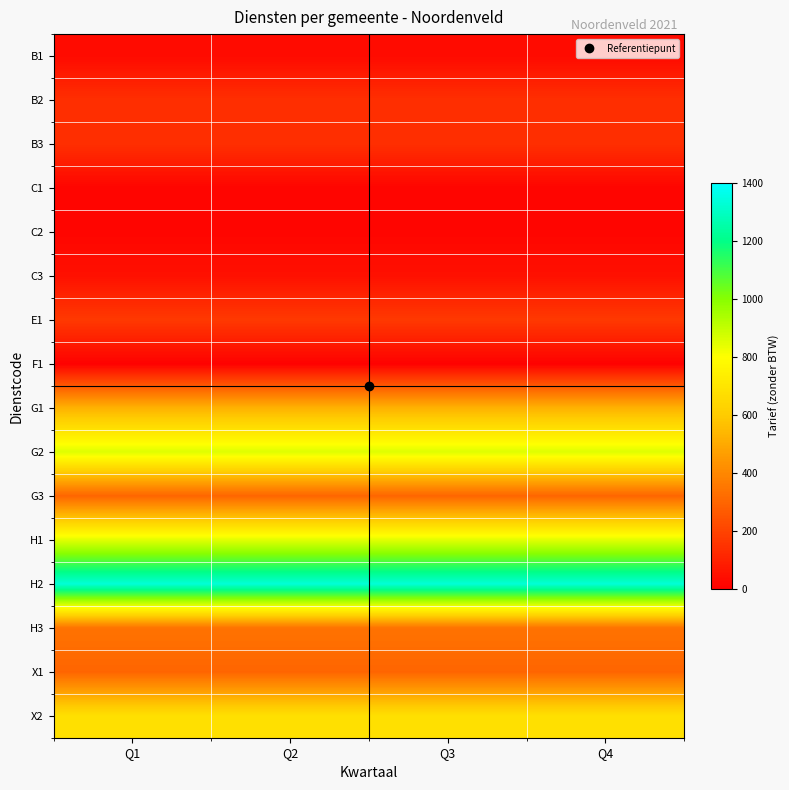

Reading left to right, what are all the values shown in this chart?

B1: Q1=35.0	Q2=35.0	Q3=35.0	Q4=35.0
B2: Q1=140.0	Q2=140.0	Q3=140.0	Q4=140.0
B3: Q1=140.0	Q2=140.0	Q3=140.0	Q4=140.0
C1: Q1=17.5	Q2=17.5	Q3=17.5	Q4=17.5
C2: Q1=17.5	Q2=17.5	Q3=17.5	Q4=17.5
C3: Q1=52.5	Q2=52.5	Q3=52.5	Q4=52.5
E1: Q1=170.0	Q2=170.0	Q3=170.0	Q4=170.0
F1: Q1=6.0	Q2=6.0	Q3=6.0	Q4=6.0
G1: Q1=525.0	Q2=525.0	Q3=525.0	Q4=525.0
G2: Q1=855.0	Q2=855.0	Q3=855.0	Q4=855.0
G3: Q1=300.0	Q2=300.0	Q3=300.0	Q4=300.0
H1: Q1=850.0	Q2=850.0	Q3=850.0	Q4=850.0
H2: Q1=1330.0	Q2=1330.0	Q3=1330.0	Q4=1330.0
H3: Q1=340.0	Q2=340.0	Q3=340.0	Q4=340.0
X1: Q1=300.0	Q2=300.0	Q3=300.0	Q4=300.0
X2: Q1=680.0	Q2=680.0	Q3=680.0	Q4=680.0